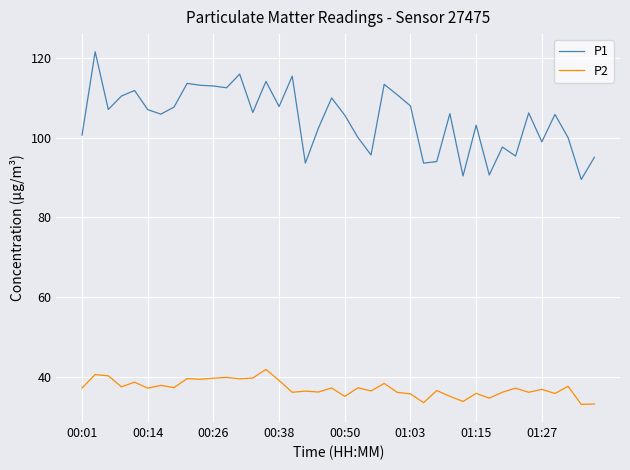

True or false: P2 and P1 intersect in this chart.

False